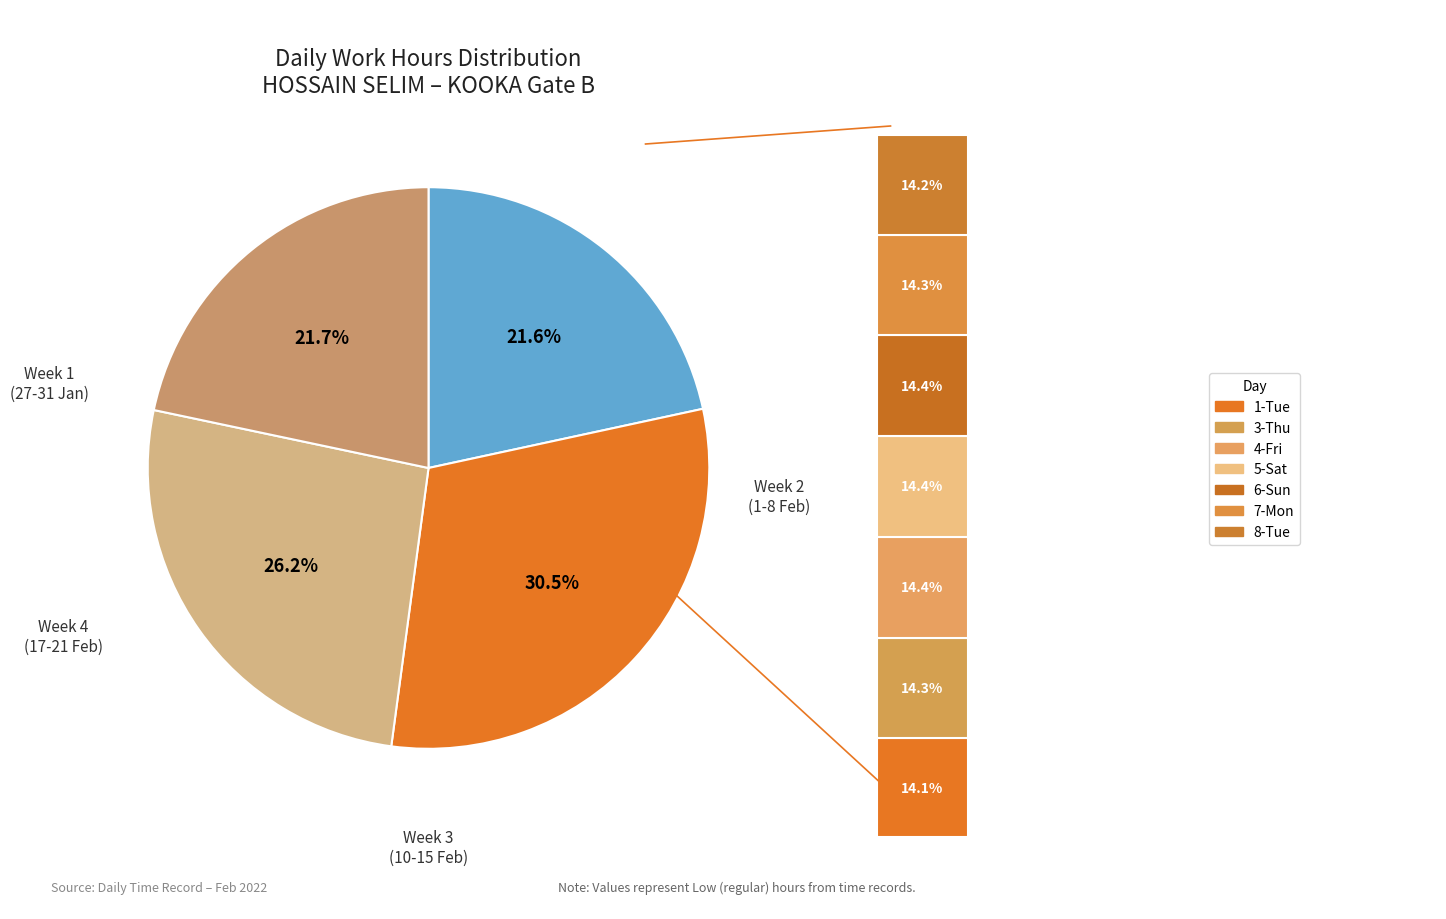

How many segments does this pie chart have?

4